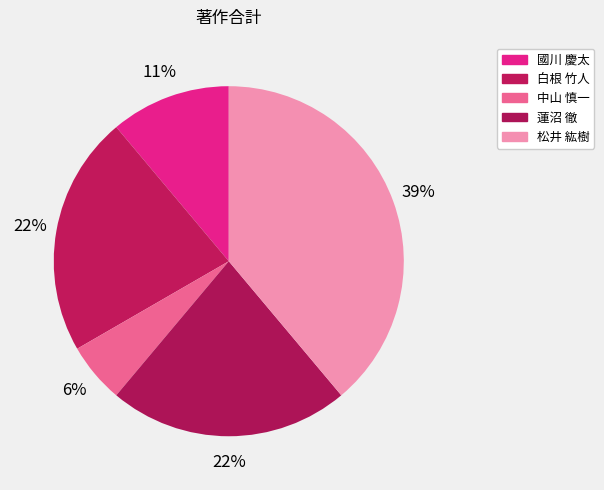

Count the number of slices in the pie.

5